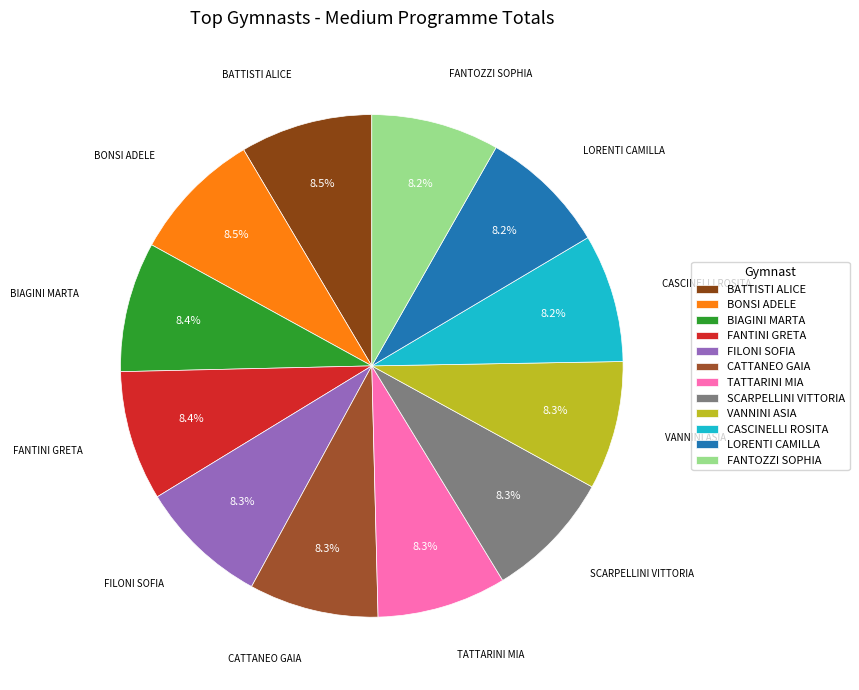

What percentage do FANTOZZI SOPHIA and BONSI ADELE together represent?

16.7%